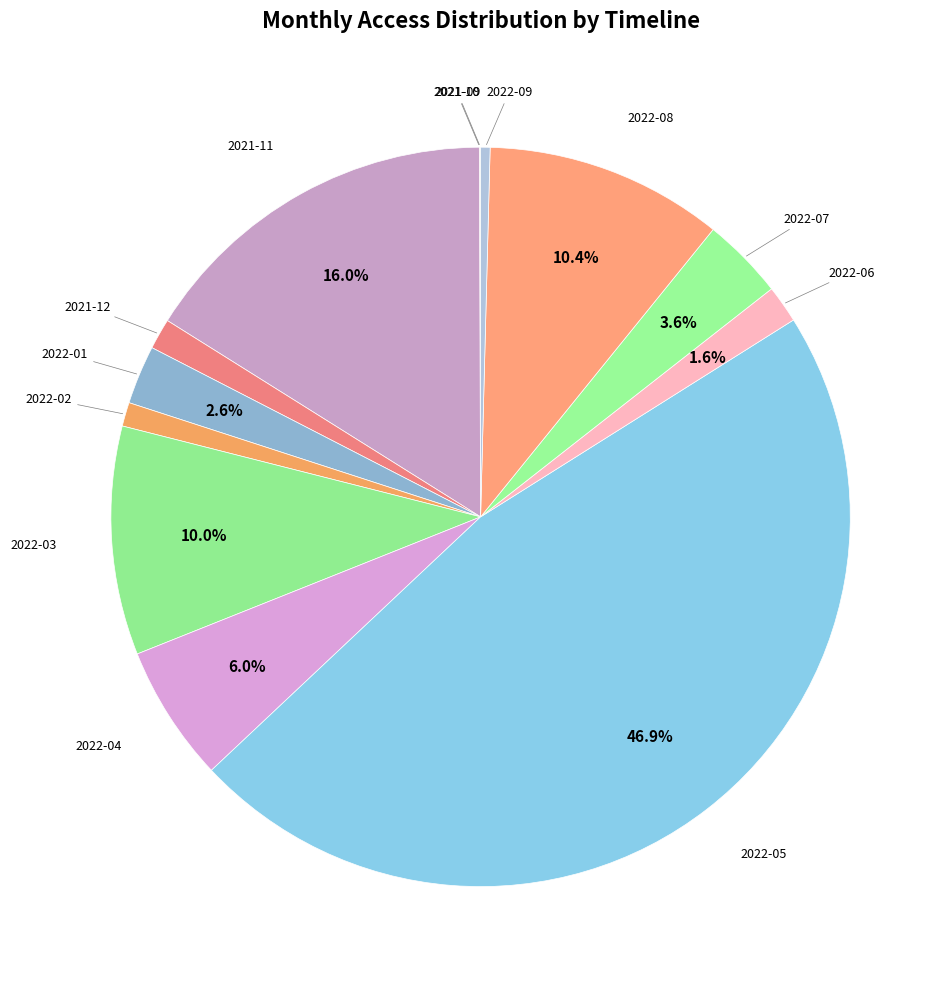

Which category has the smallest portion of the pie?

2021-09